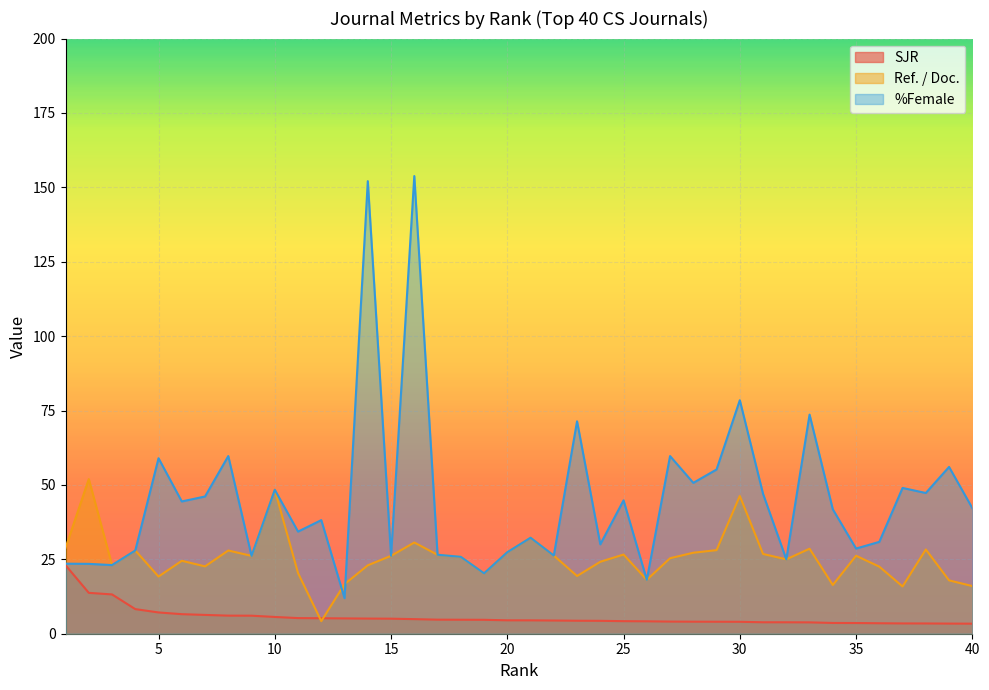

Reading left to right, extract all data points from this chart.

SJR: 1=23.0	2=13.7	3=13.2	4=8.3	5=7.1	6=6.6	7=6.3	8=6.1	9=6.1	10=5.6	11=5.3	12=5.2	13=5.1	14=5.1	15=5.1	16=4.9	17=4.7	18=4.7	19=4.7	20=4.5	21=4.5	22=4.4	23=4.4	24=4.3	25=4.2	26=4.2	27=4.1	28=4.0	29=4.0	30=4.0	31=3.8	32=3.8	33=3.8	34=3.6	35=3.6	36=3.5	37=3.5	38=3.4	39=3.4	40=3.4
Ref. / Doc.: 1=28.9	2=52.0	3=23.1	4=28.0	5=19.2	6=24.5	7=22.6	8=28.0	9=26.2	10=48.4	11=20.4	12=4.2	13=16.7	14=23.0	15=26.2	16=30.6	17=26.5	18=25.8	19=20.3	20=27.4	21=32.3	22=26.3	23=19.4	24=24.2	25=26.6	26=18.1	27=25.4	28=27.2	29=28.1	30=46.3	31=26.8	32=25.0	33=28.6	34=16.4	35=26.2	36=22.5	37=15.9	38=28.3	39=17.9	40=16.0
%Female: 1=23.5	2=23.5	3=23.1	4=28.0	5=59.0	6=44.5	7=46.1	8=59.7	9=26.2	10=48.4	11=34.3	12=38.2	13=11.9	14=152.1	15=26.2	16=153.8	17=26.5	18=25.8	19=20.3	20=27.4	21=32.3	22=26.3	23=71.4	24=30.0	25=44.8	26=18.1	27=59.7	28=50.7	29=55.2	30=78.5	31=47.0	32=25.0	33=73.6	34=41.8	35=28.6	36=30.9	37=49.0	38=47.3	39=56.0	40=42.2